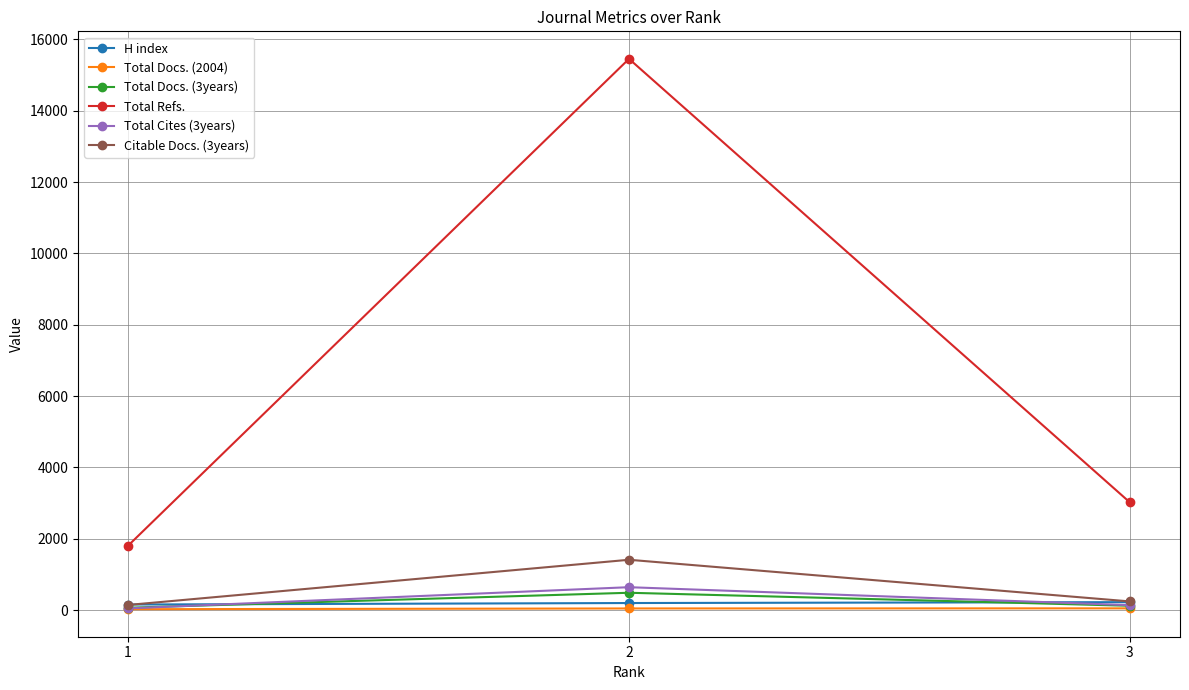

How many values in the H index series are below 199?

1